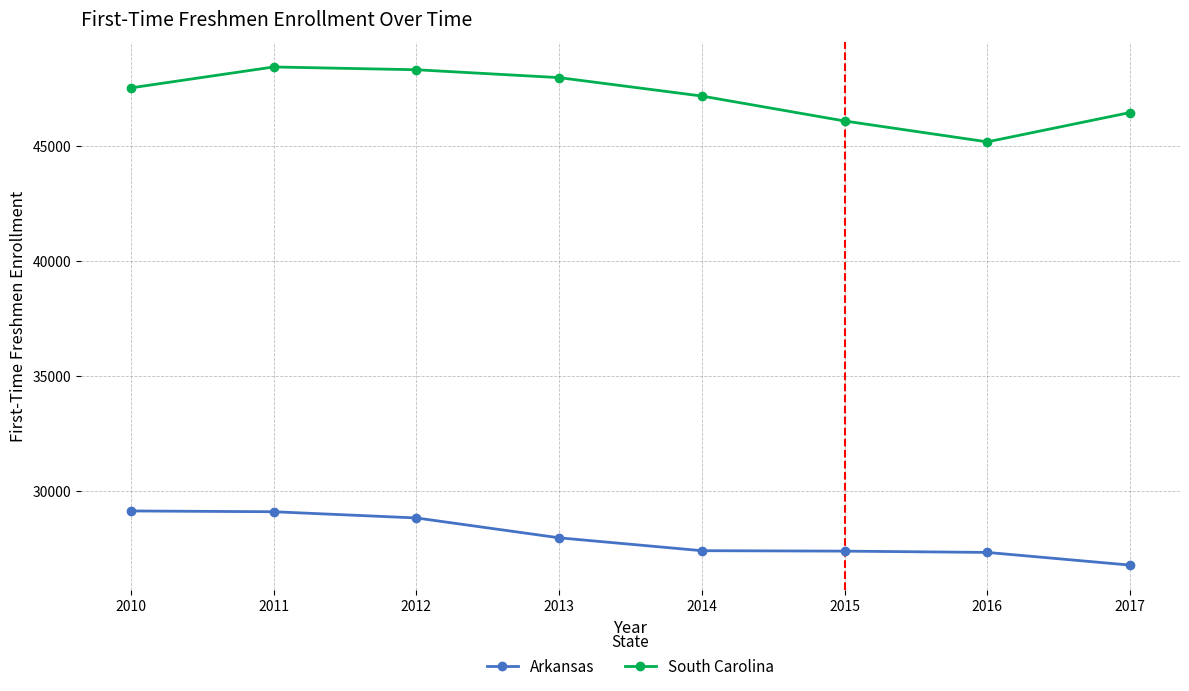

What is the average value of the South Carolina series?

47136